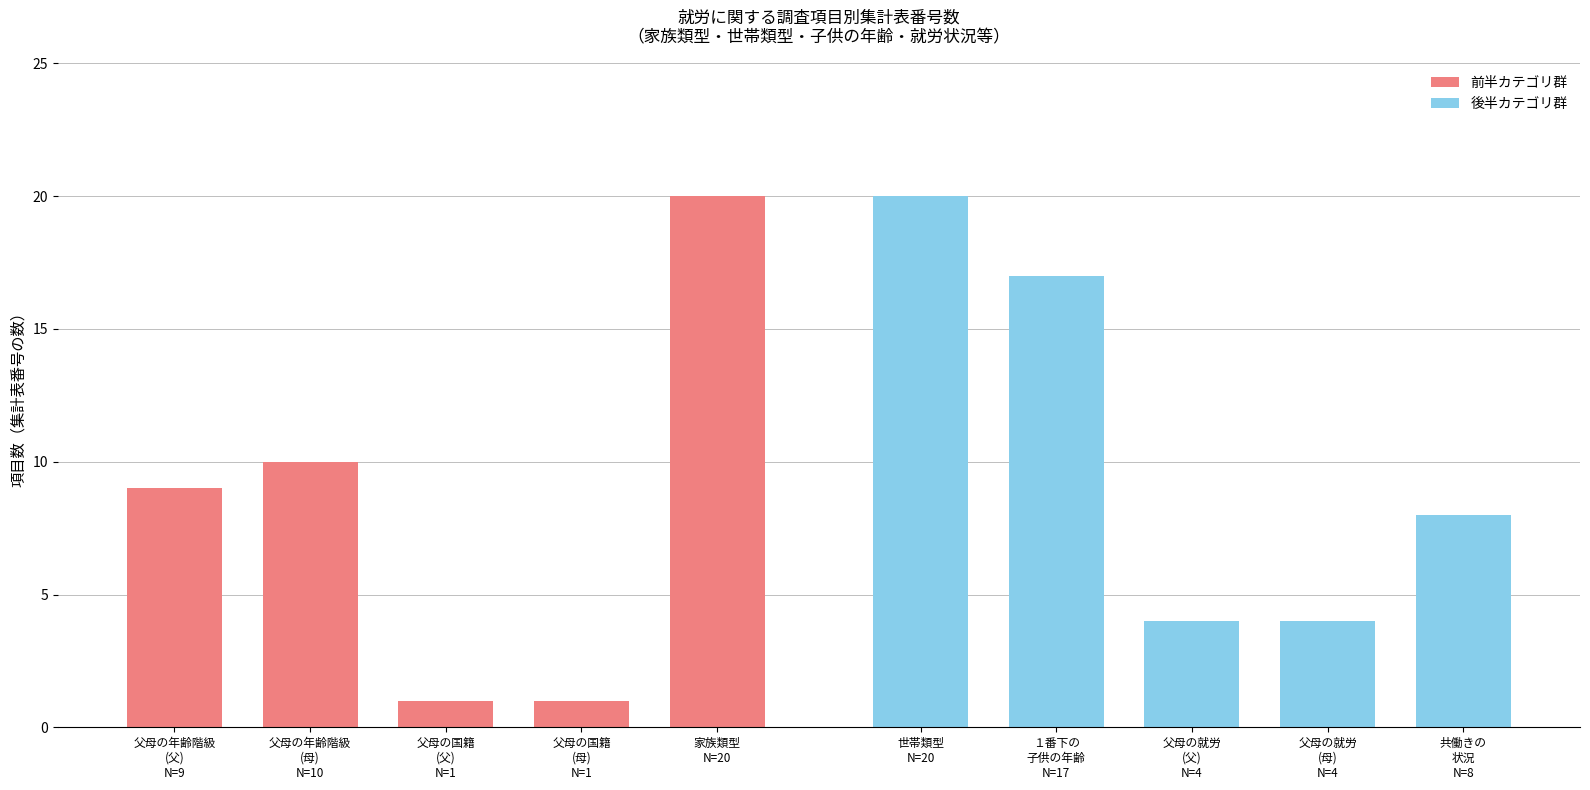

Which series has the largest range (max minus min)?

前半カテゴリ群